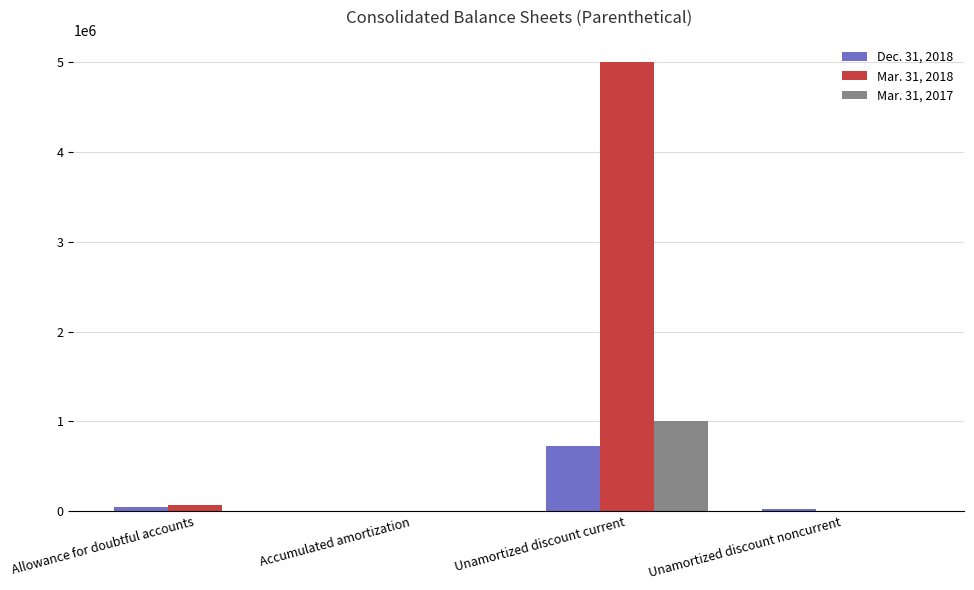

True or false: Dec. 31, 2018 has a value of 27563 at Unamortized discount noncurrent.

True